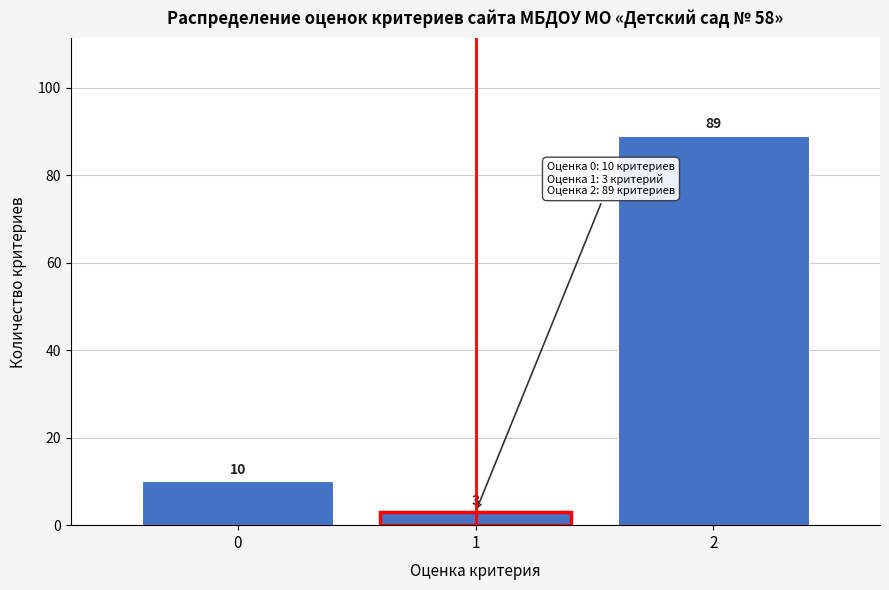

Reading left to right, extract all data points from this chart.

0=10	1=3	2=89